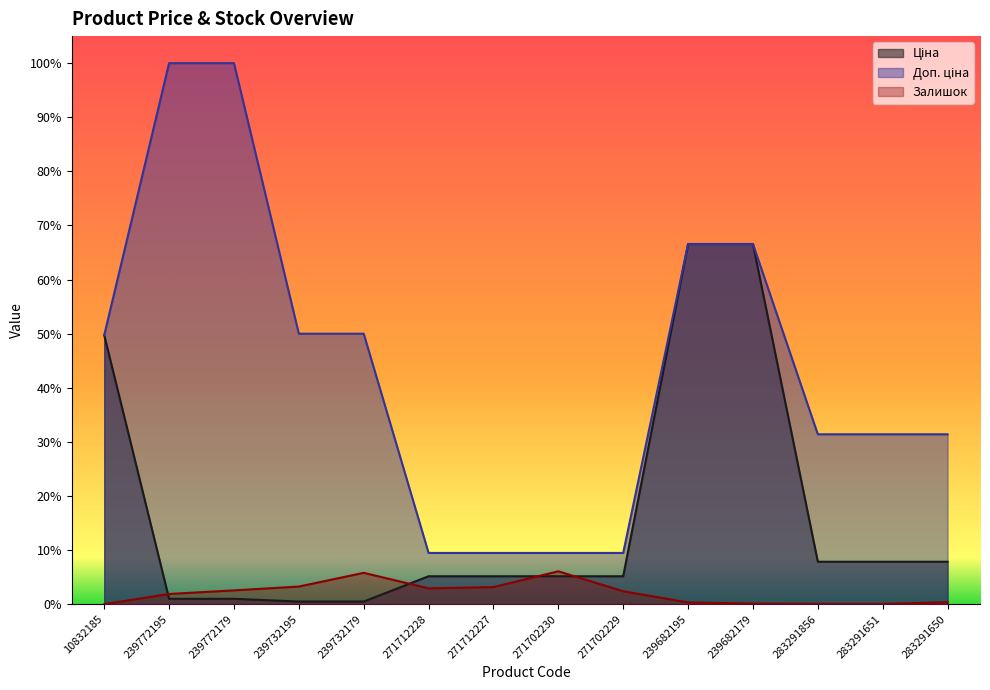

List the labels in order of Ціна value, largest first.

239682195, 239682179, 10832185, 283291856, 283291651, 283291650, 271712228, 271712227, 271702230, 271702229, 239772195, 239772179, 239732195, 239732179